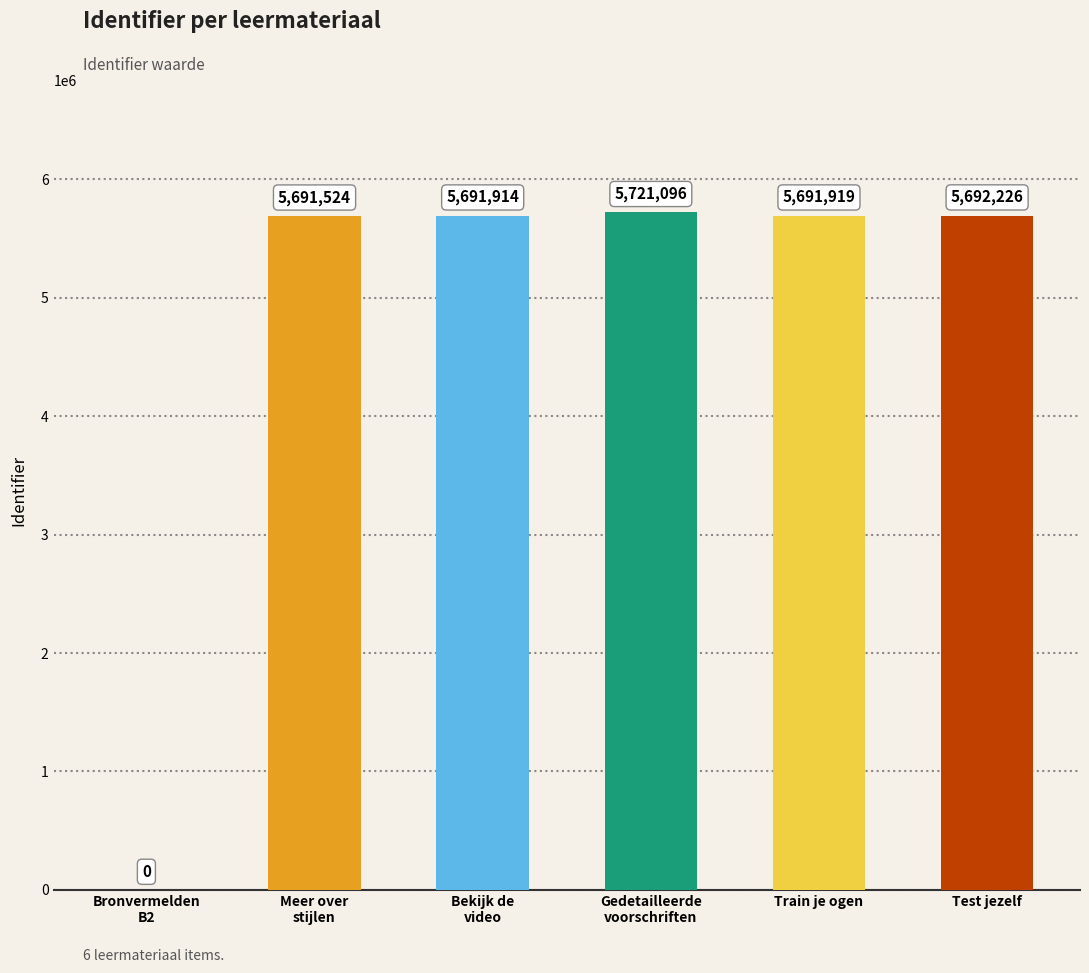

True or false: the data shows 5691914 at Bekijk de
video.

True